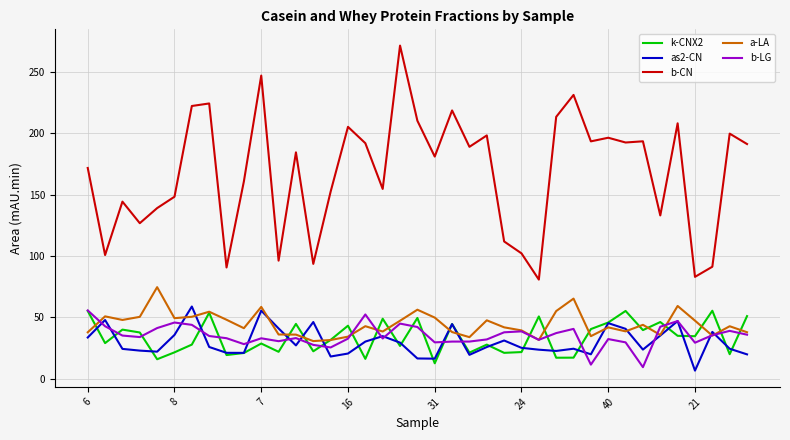

Which series has the largest total across all categories?

b-CN